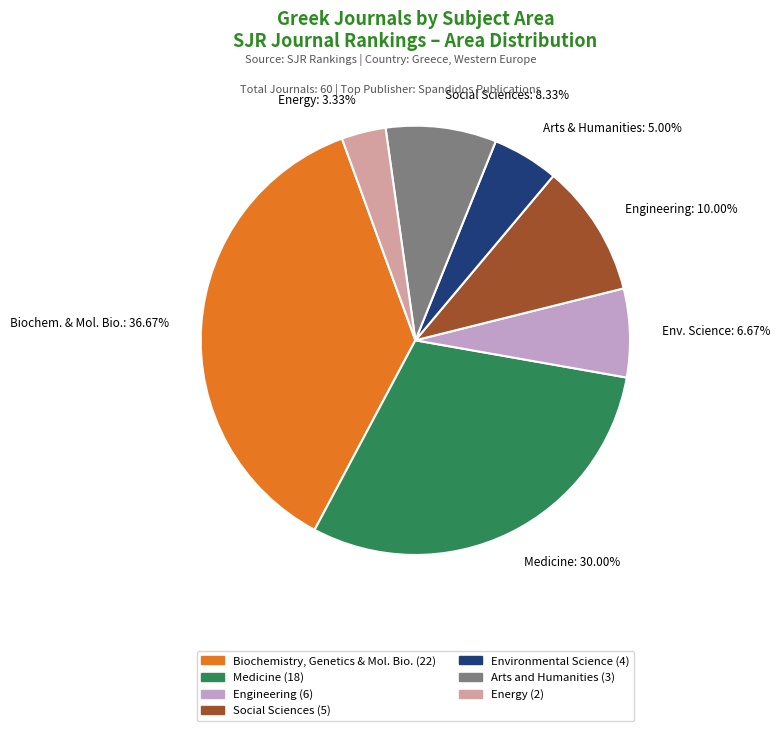

Does any single category account for the majority?

No